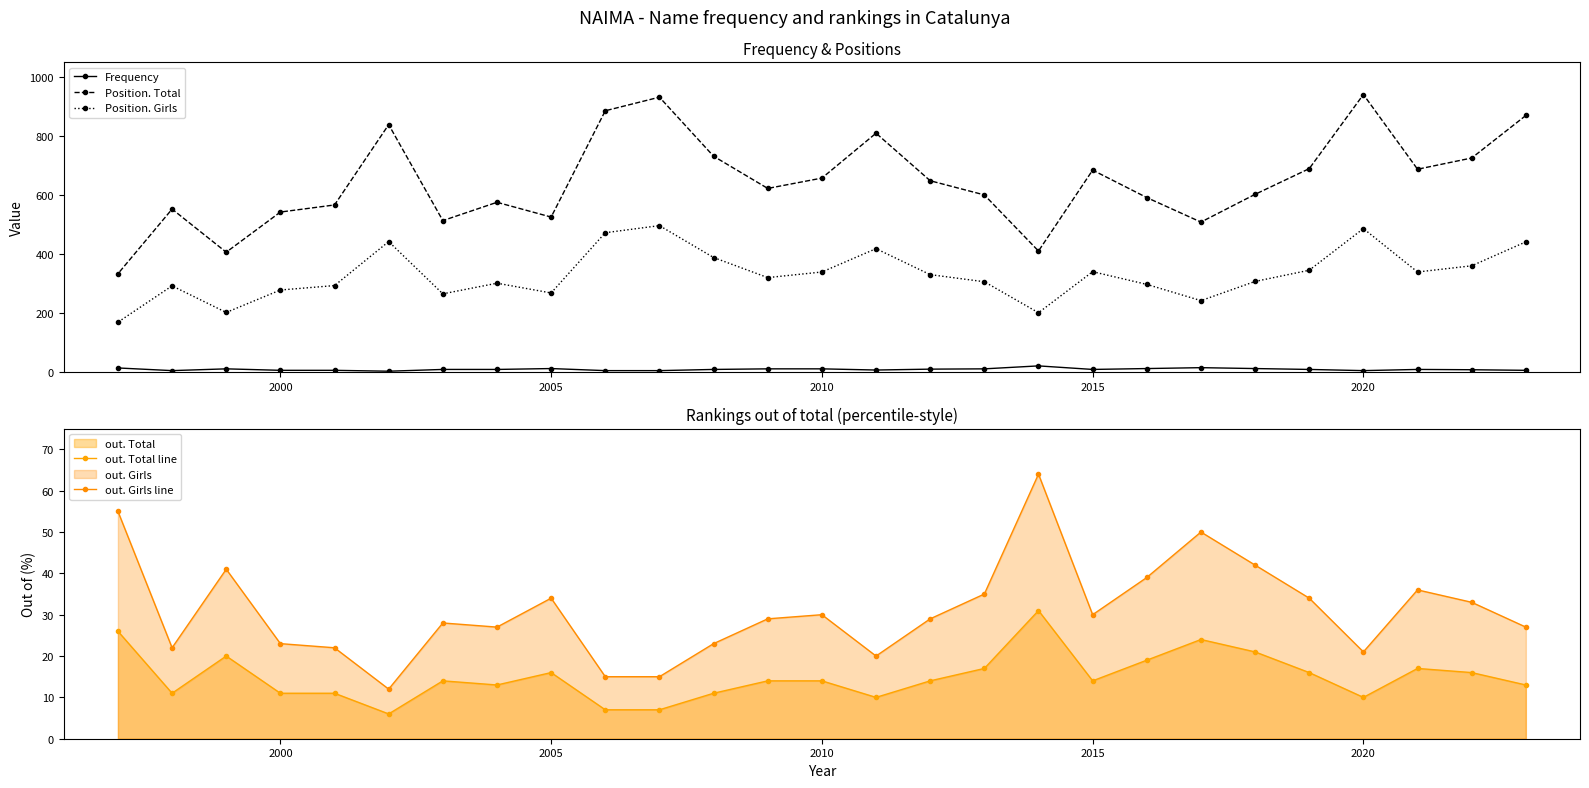

True or false: Position. Total and out. Total line cross at least once.

False